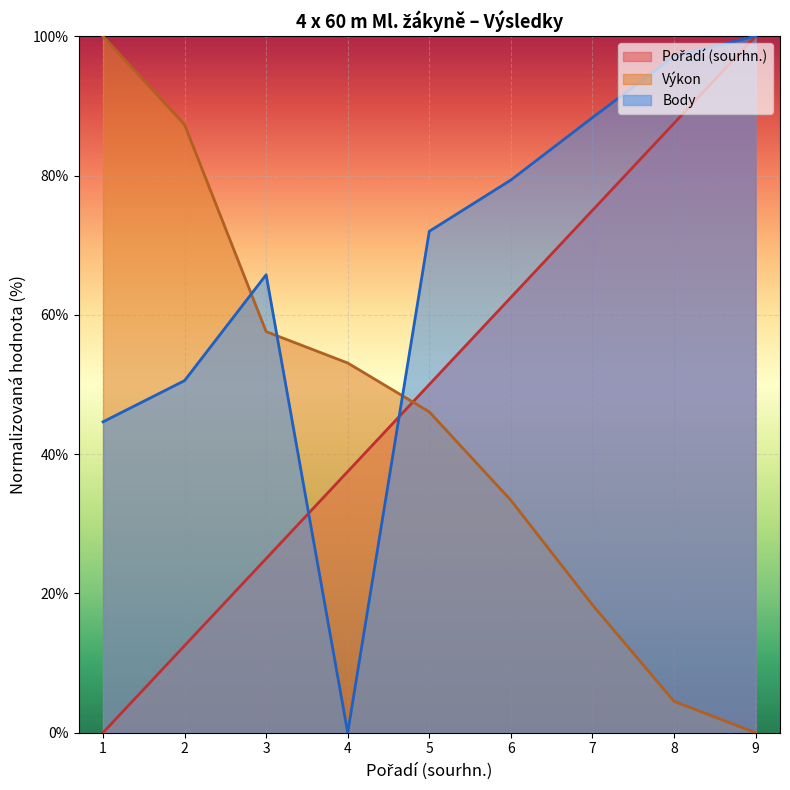

How many positive values does the Pořadí (sourhn.) series have?

8